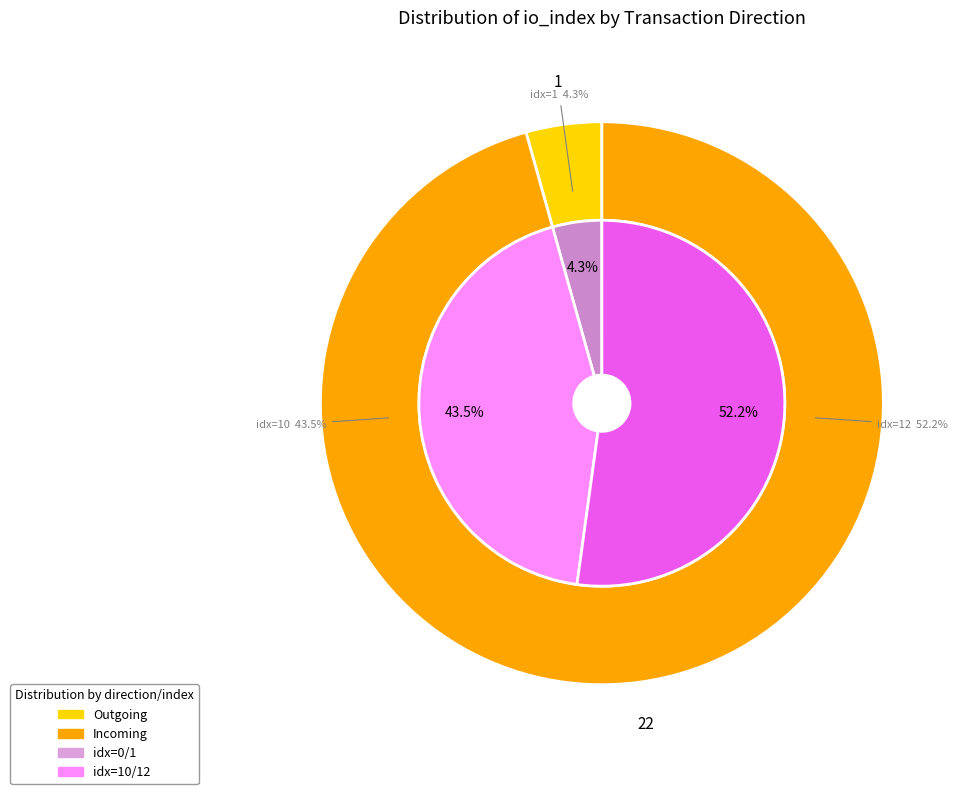

Count the number of slices in the pie.

4